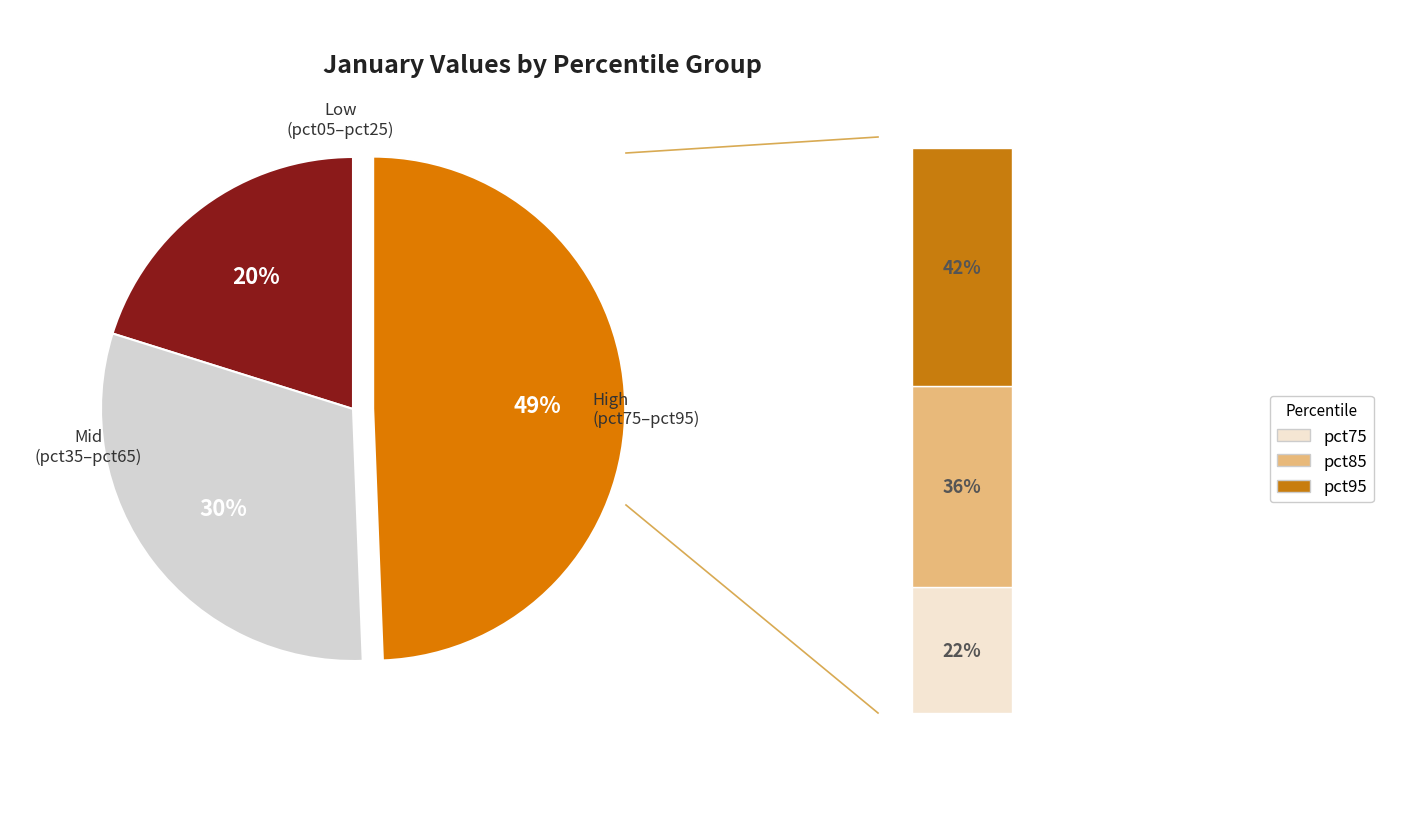

What percentage is NOT represented by pct05?

90.3%